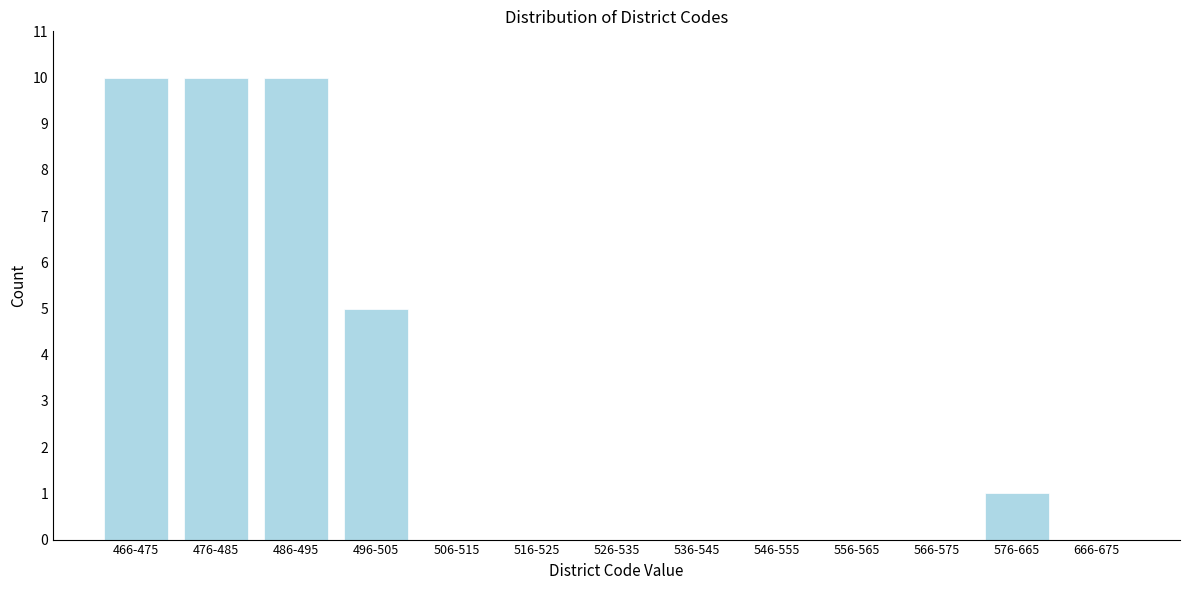

Reading left to right, list all the values displayed in this chart.

466-475=10	476-485=10	486-495=10	496-505=5	506-515=0	516-525=0	526-535=0	536-545=0	546-555=0	556-565=0	566-575=0	576-665=1	666-675=0